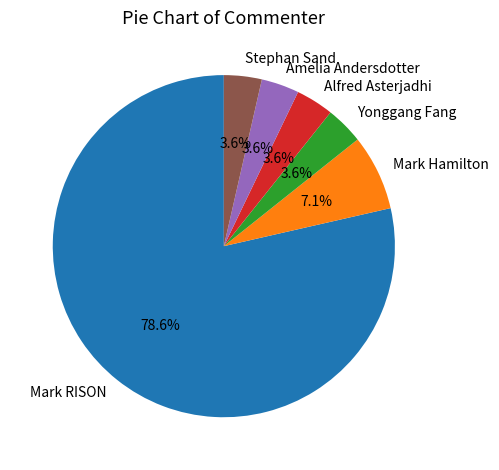

To the nearest percent, what portion does Yonggang Fang represent?

4%